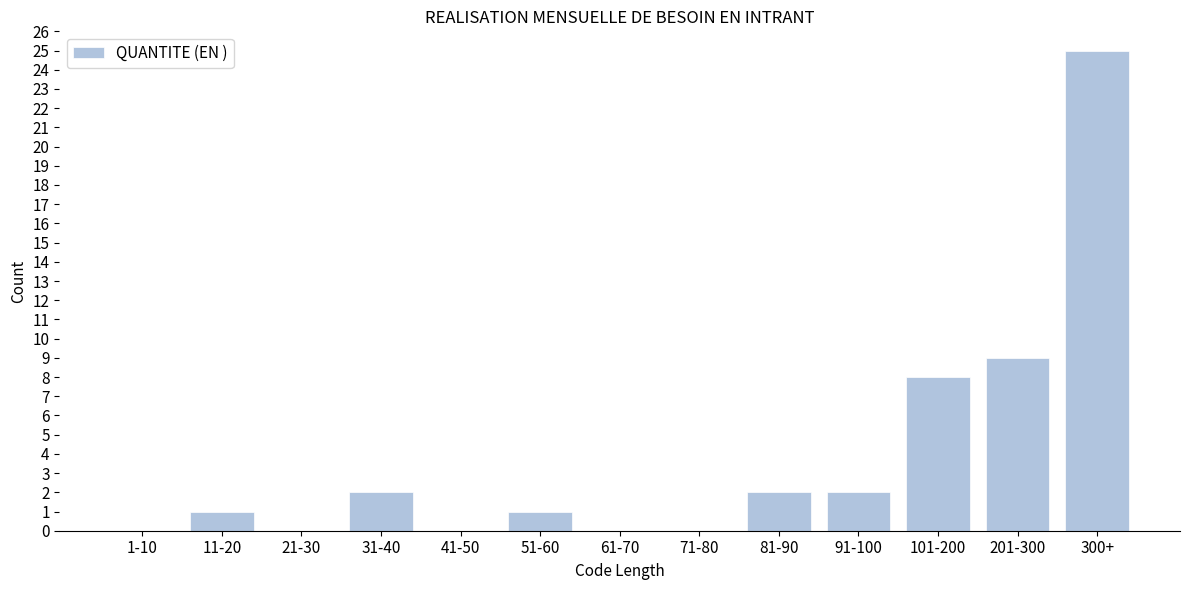

Reading left to right, extract all data points from this chart.

1-10=0	11-20=1	21-30=0	31-40=2	41-50=0	51-60=1	61-70=0	71-80=0	81-90=2	91-100=2	101-200=8	201-300=9	300+=25